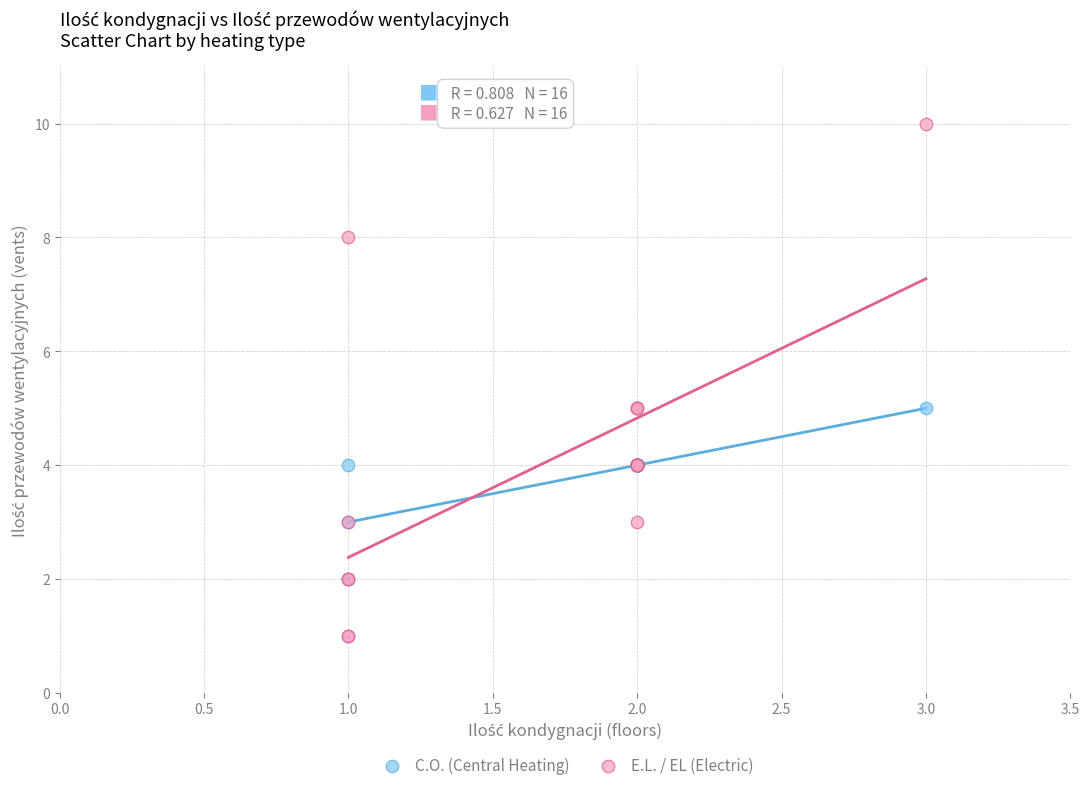

Which series reaches the maximum Y coordinate?

E.L. / EL (Electric)